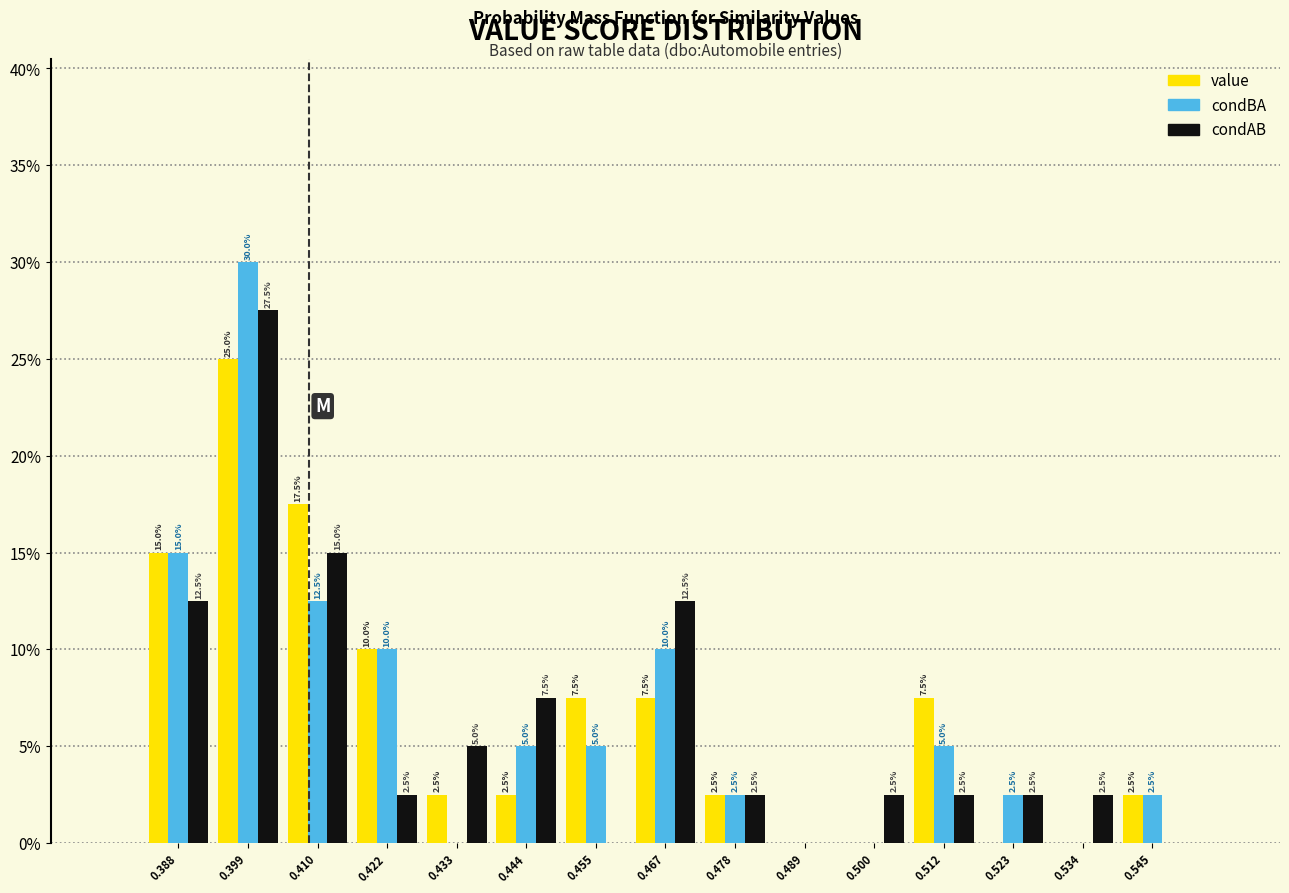

In the condBA series, which range on the x-axis has the tallest bar?

0.394 to 0.404